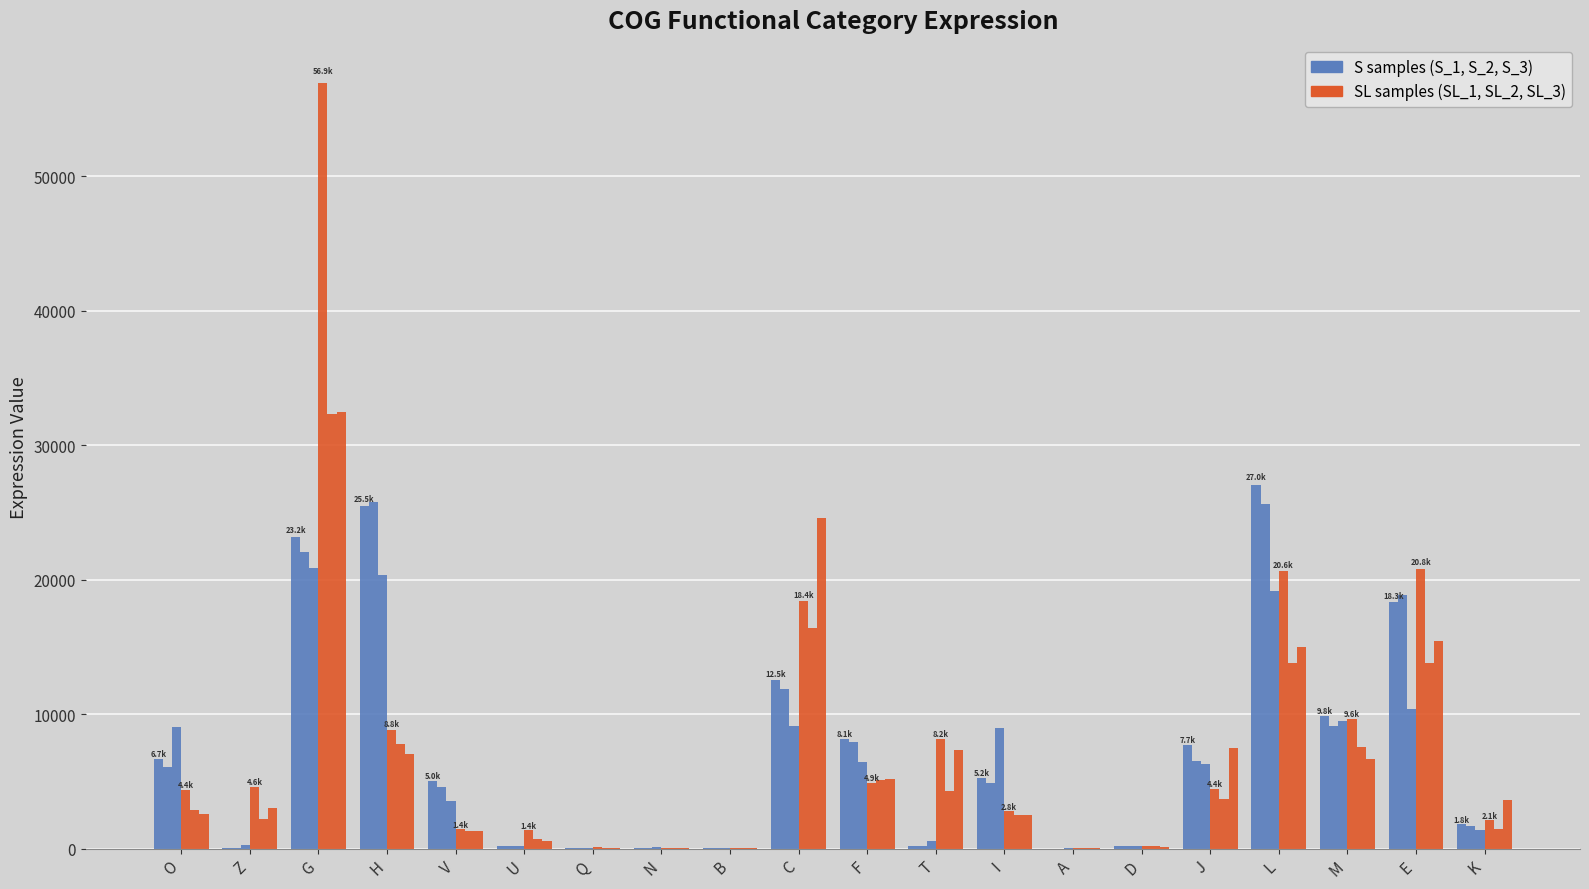

How many categories are shown in the chart?

20